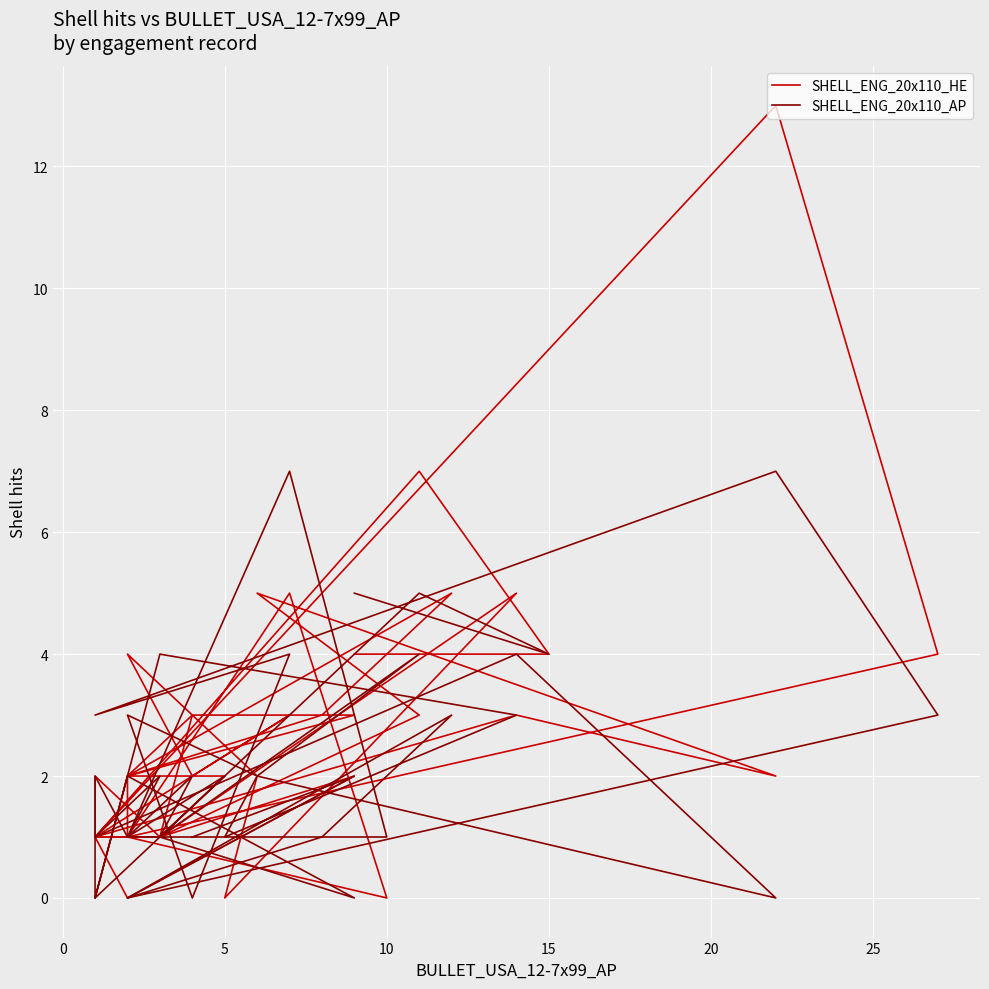

What is the difference between the maximum and minimum values in the SHELL_ENG_20x110_AP series?

7